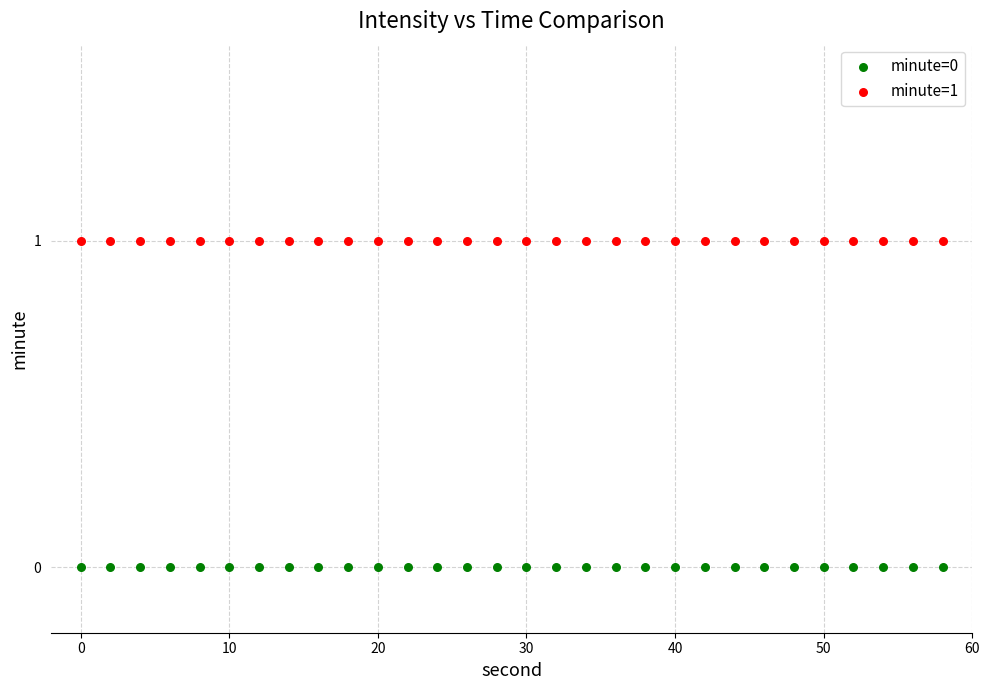

Which series contains the lowest Y value?

minute=0